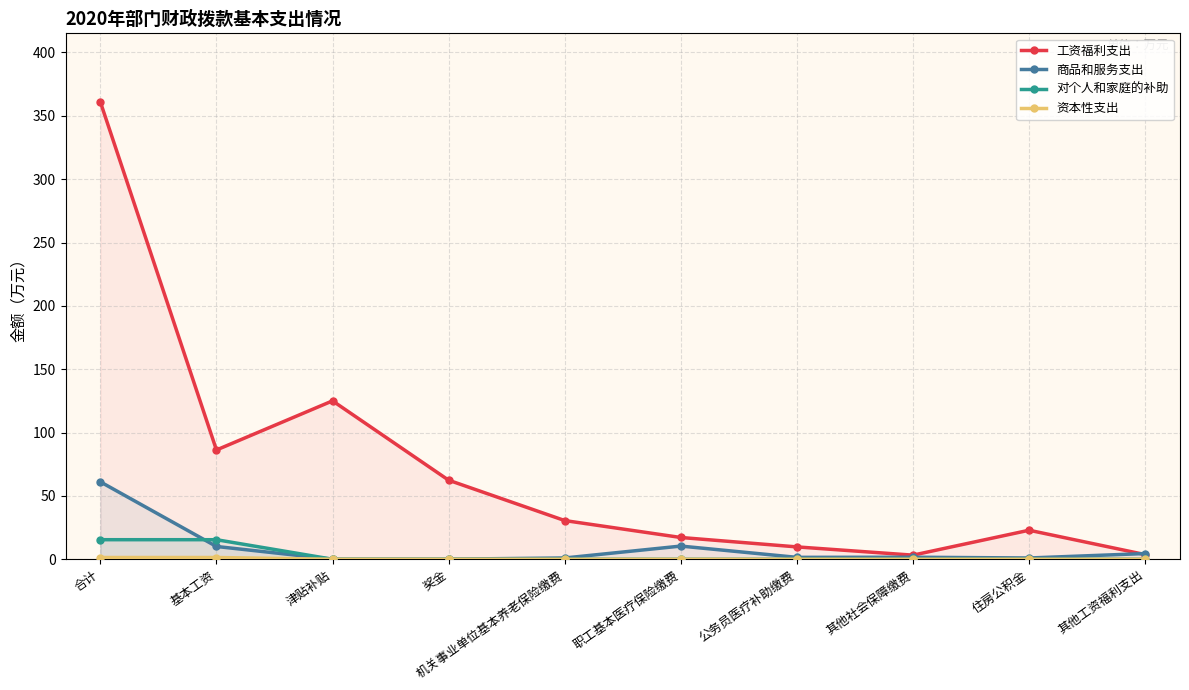

List the labels in order of 工资福利支出 value, largest first.

合计, 津贴补贴, 基本工资, 奖金, 机关事业单位基本养老保险缴费, 住房公积金, 职工基本医疗保险缴费, 公务员医疗补助缴费, 其他工资福利支出, 其他社会保障缴费